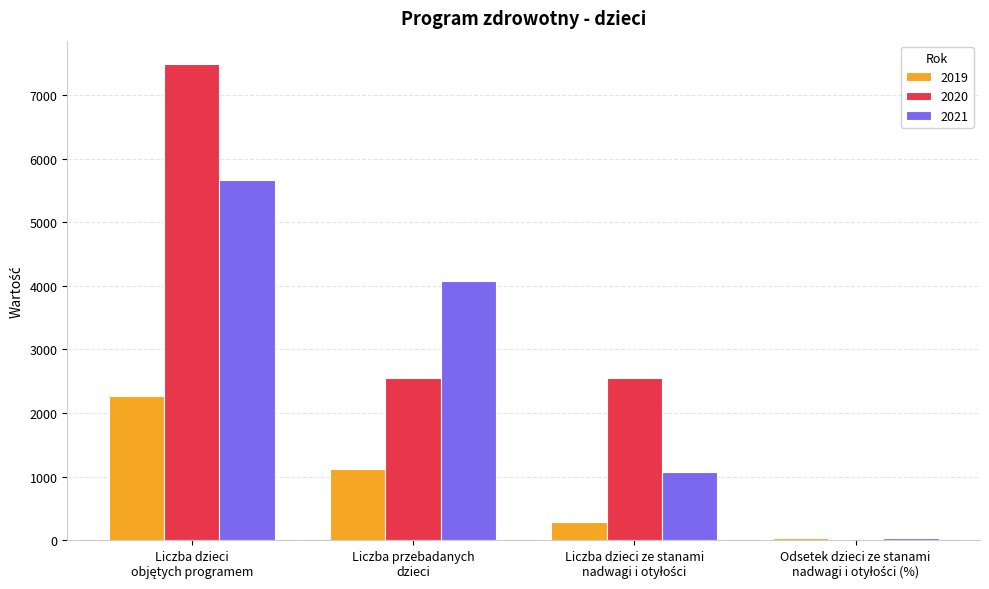

What is the difference between the highest and lowest values at Liczba przebadanych
dzieci?

2955.0